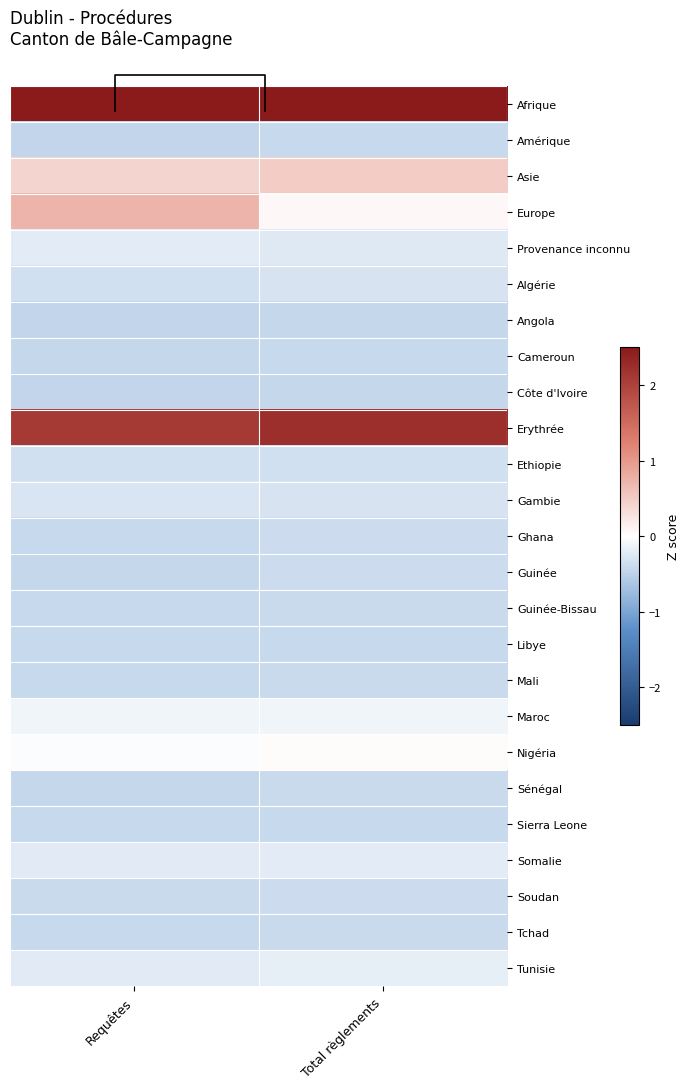

Which has a higher value, Requêtes or Total règlements?

Total règlements